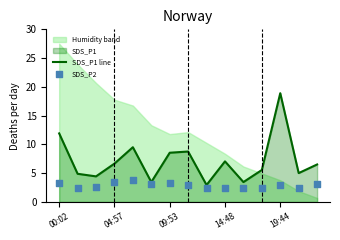

At which label does SDS_P1 line reach its peak?

19:44